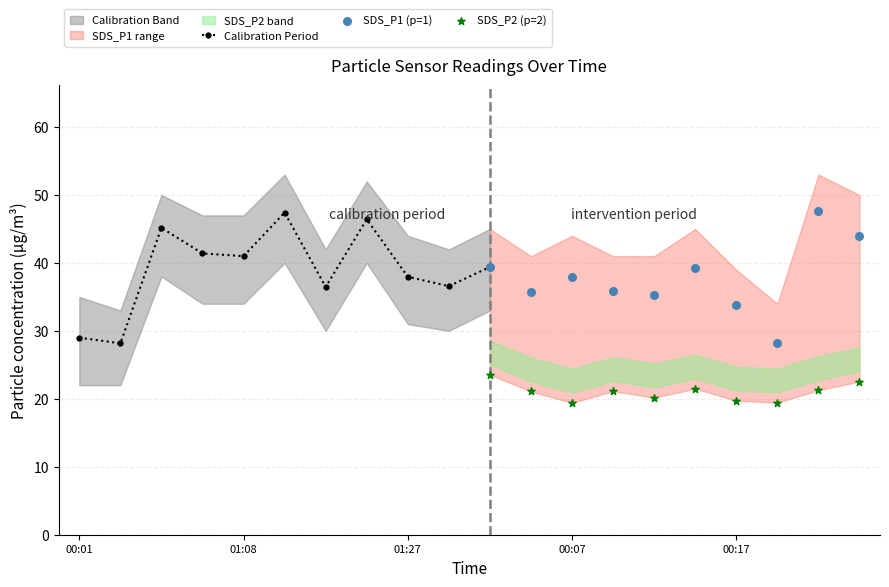

The value of Calibration Period at 01:27 is 11.2. True or false?

False